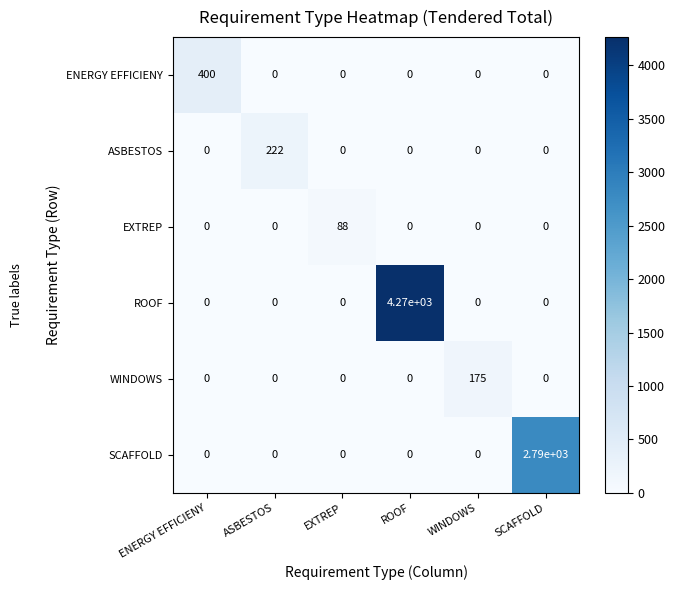

What is the maximum value shown in the chart?

4270